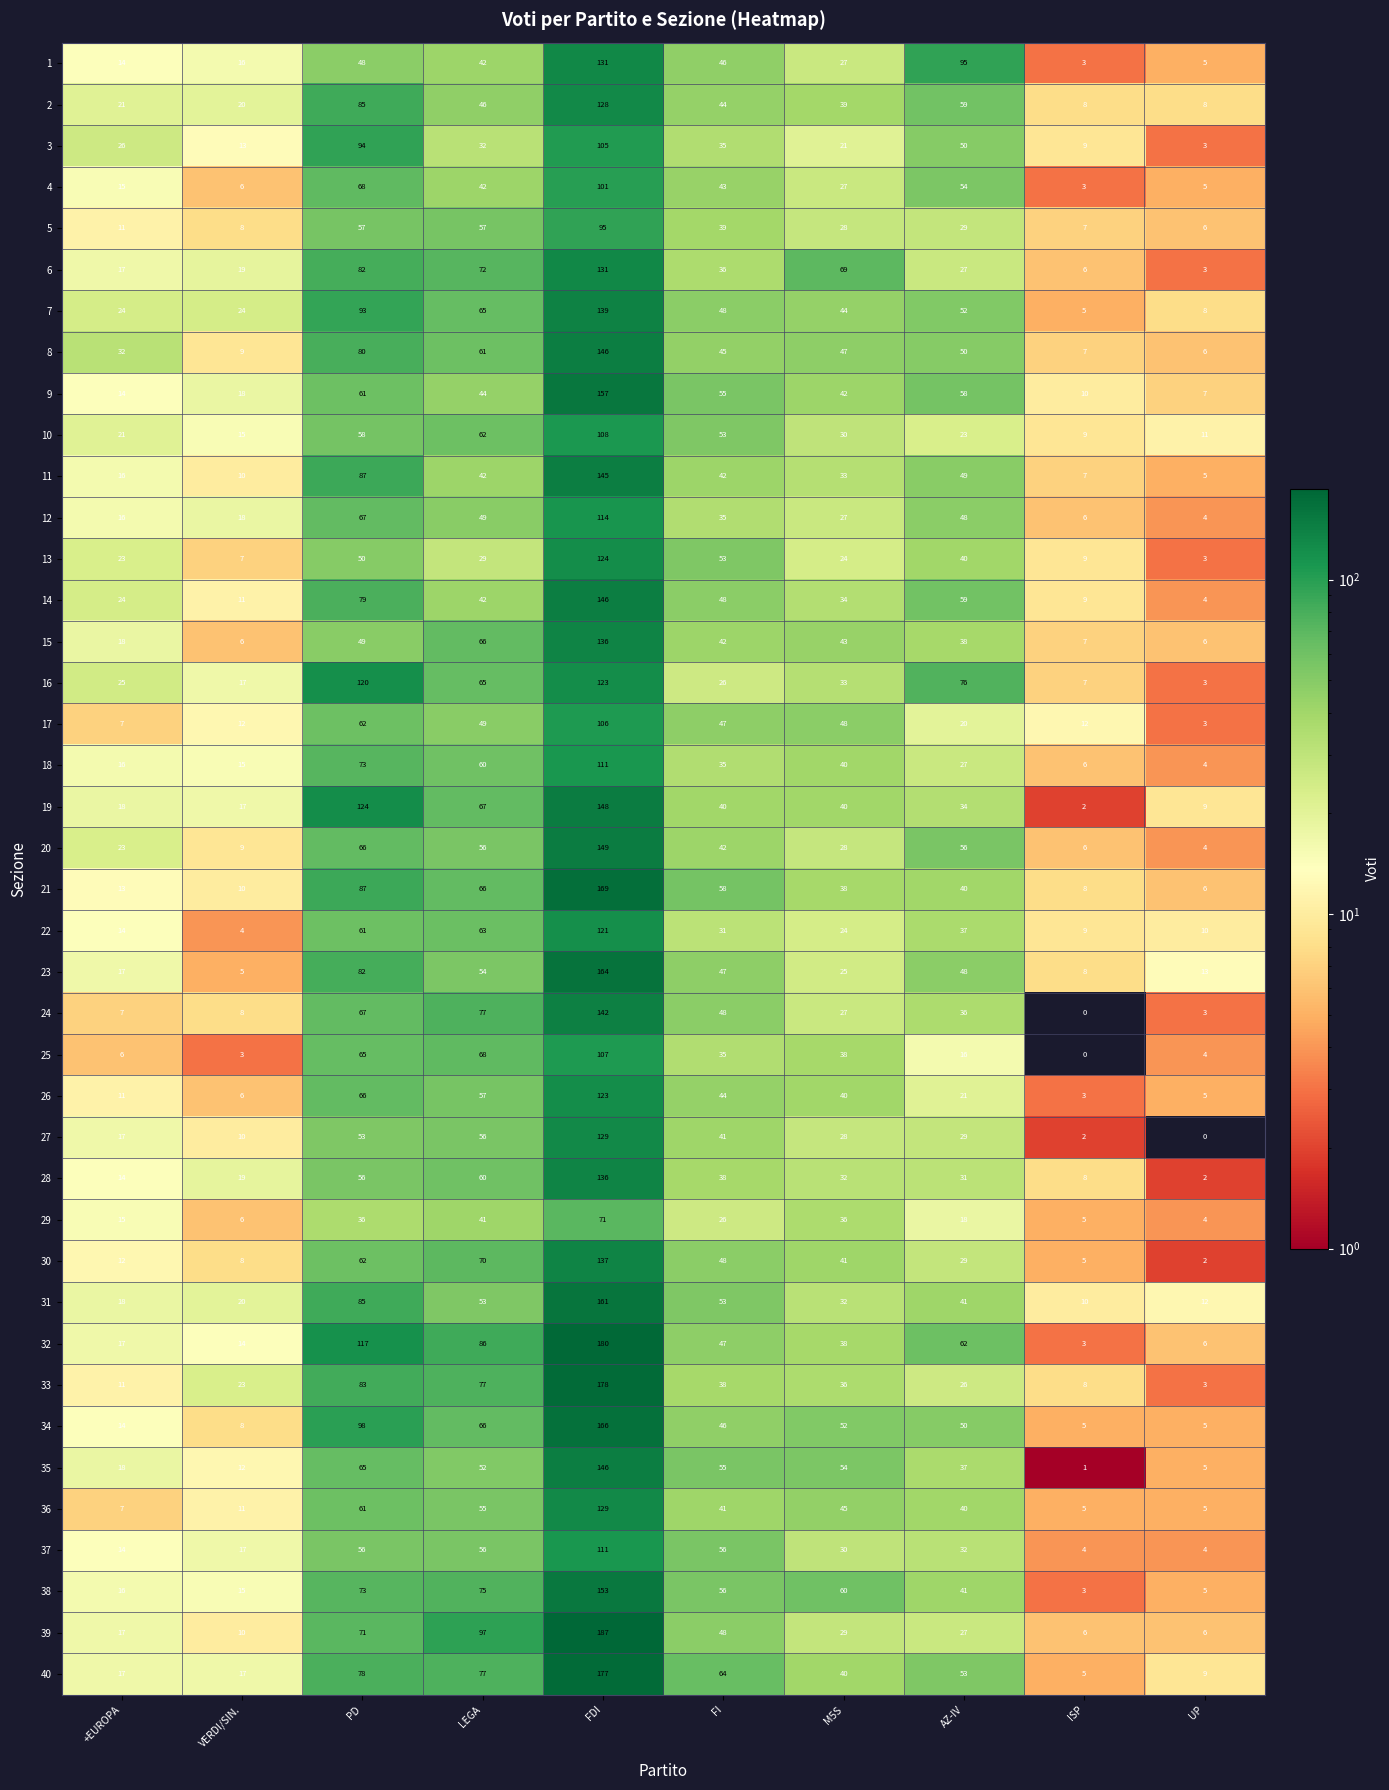

The value of 12 at AZ-IV is 48. True or false?

True